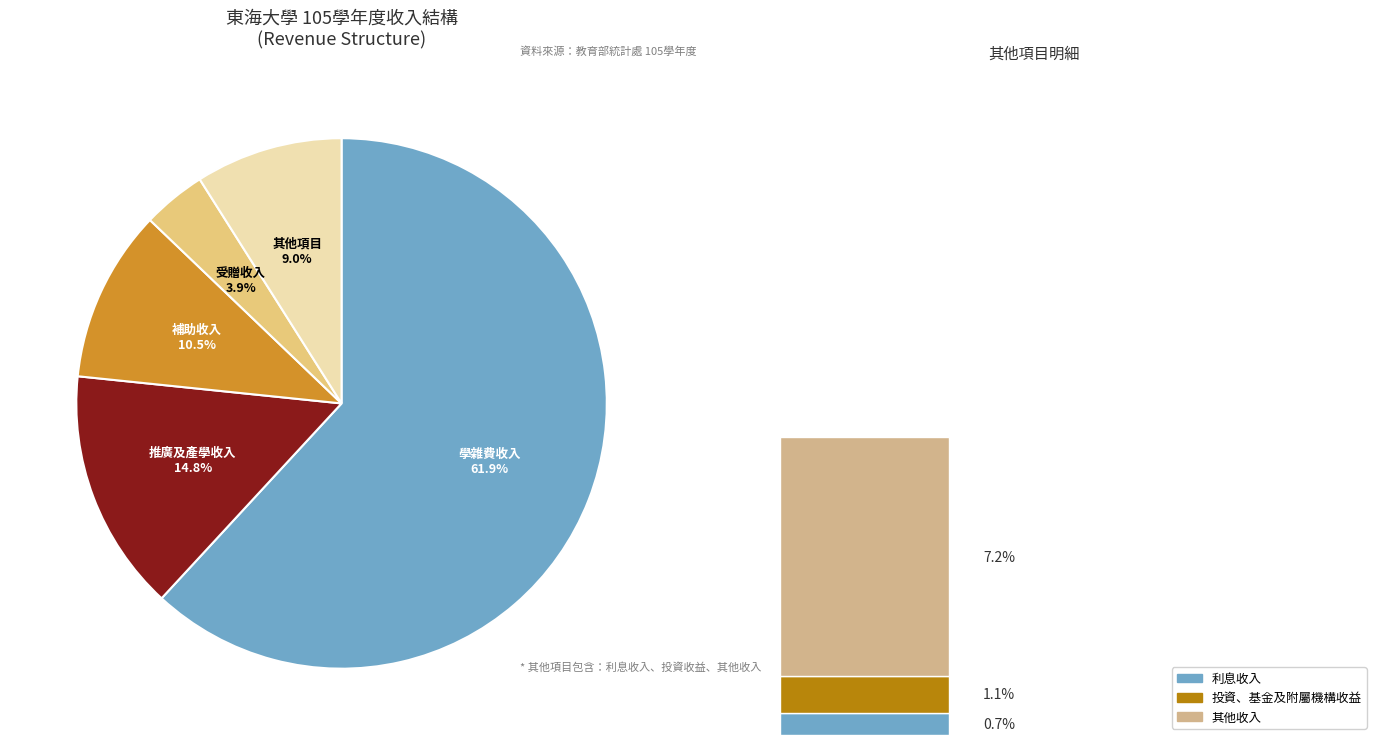

Is 推廣及產學收入 the majority of the pie?

No